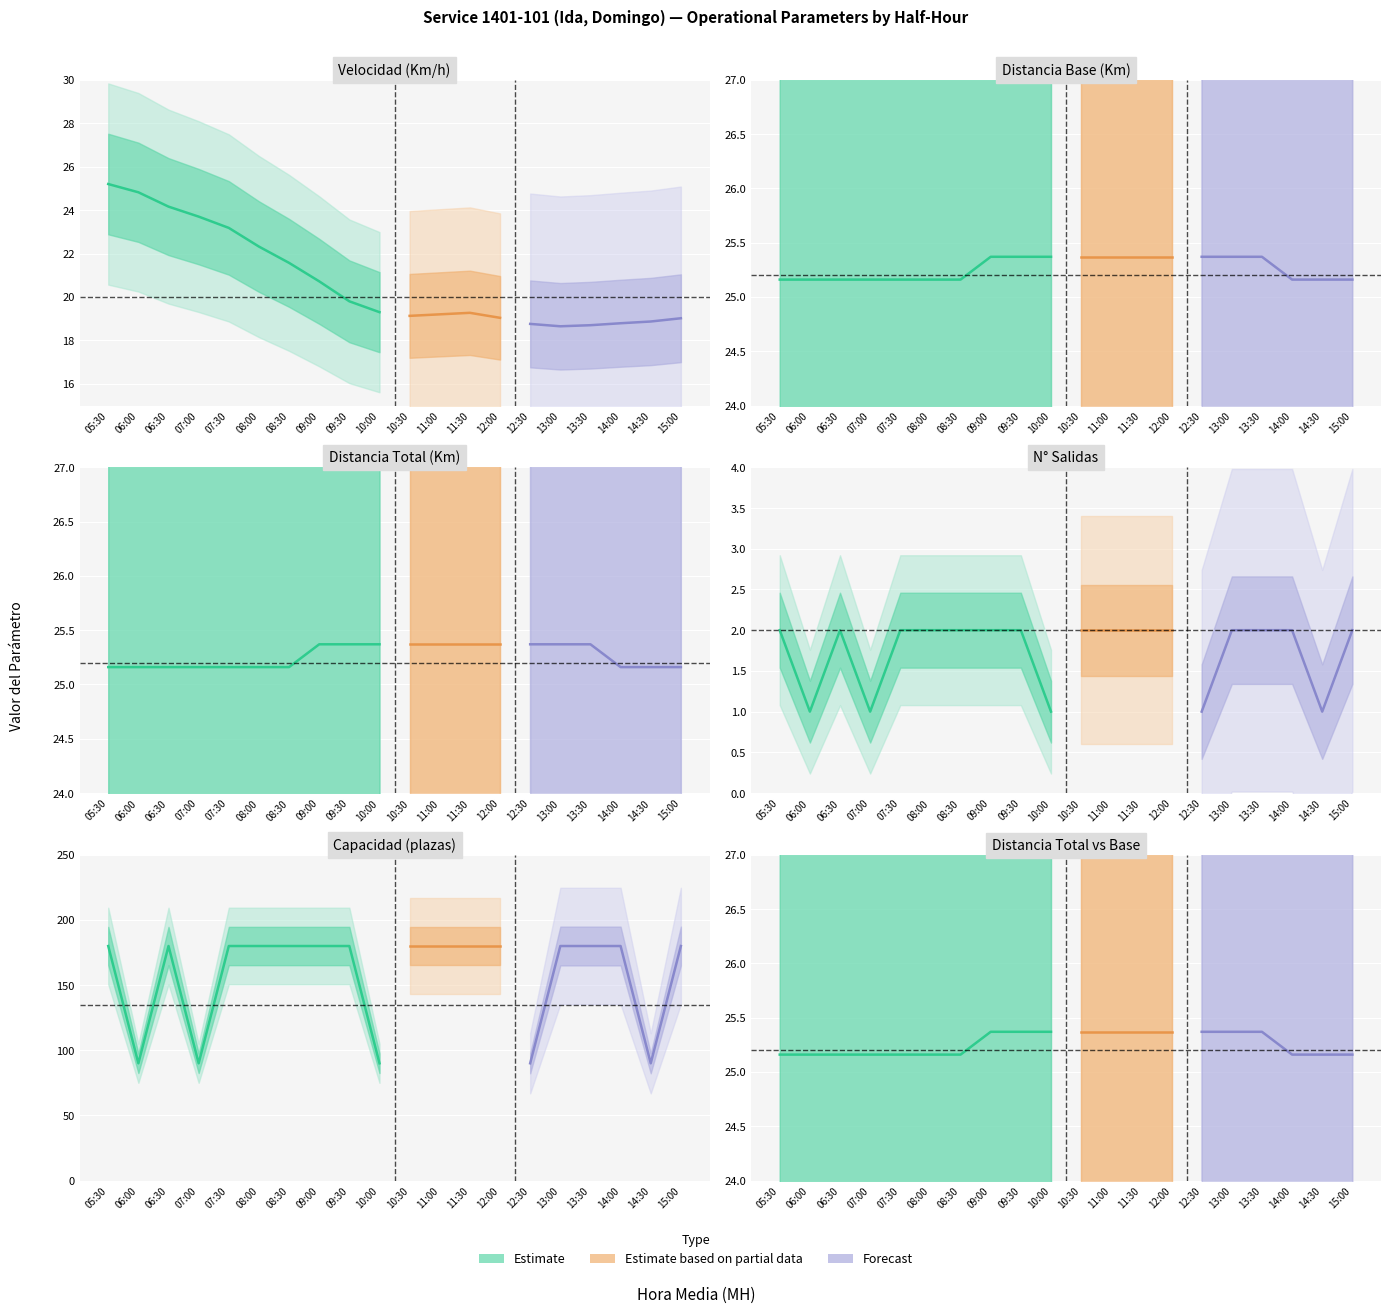

At which category does VELOCIDAD (Km/hra) reach its first local valley?

10:30